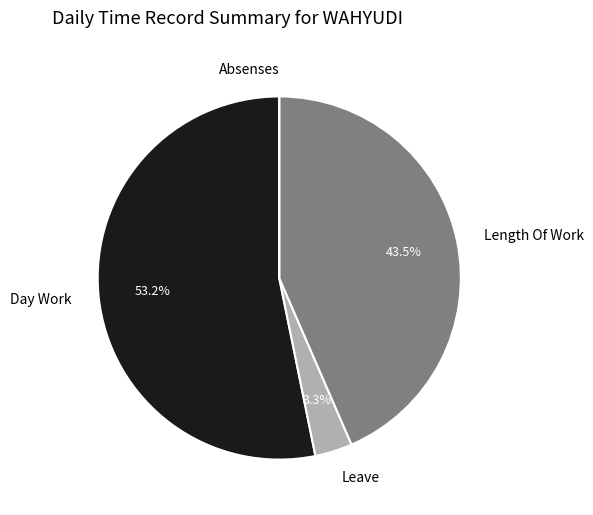

What is the ratio of the value at Day Work to the value at Length Of Work?

1.2